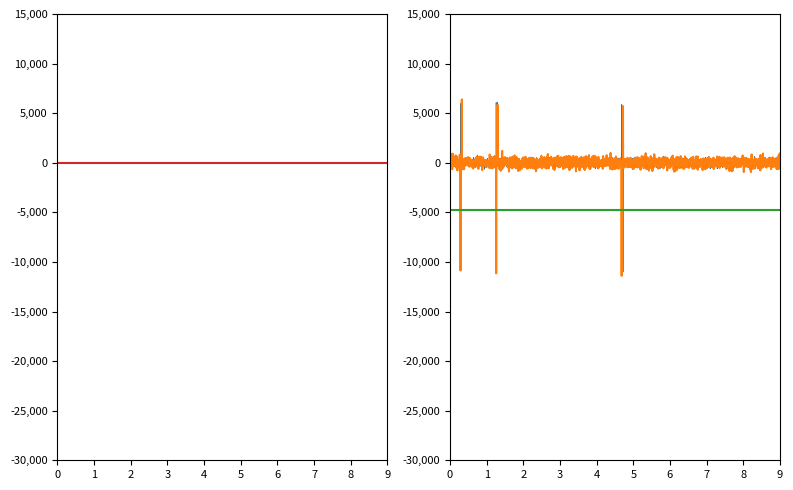

What is the value of the 3rd point from the left?

2